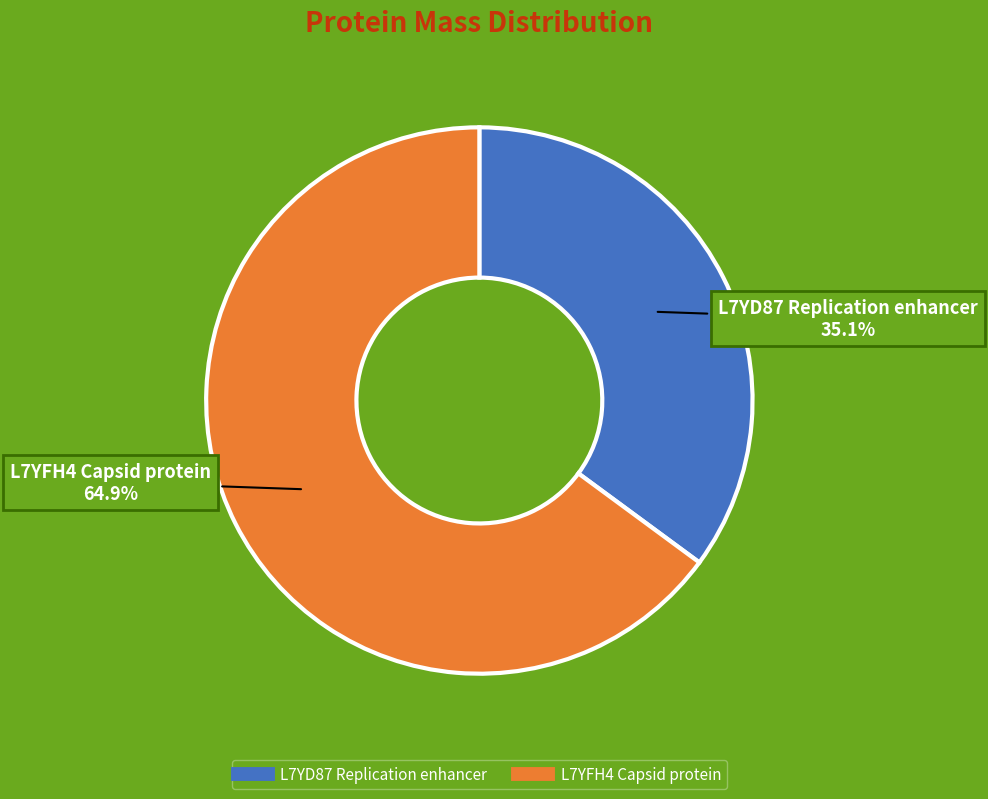

Which slice represents more than half of the pie?

L7YFH4 Capsid protein